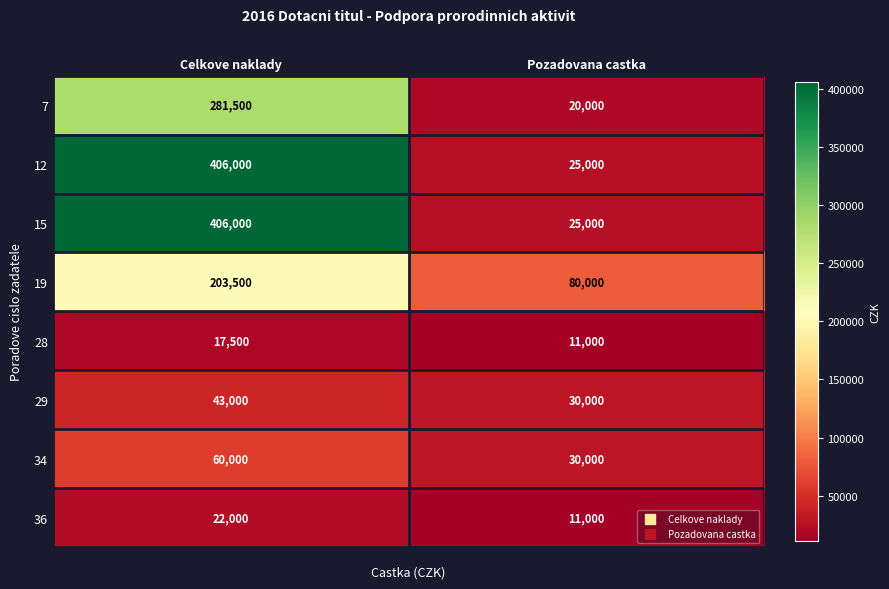

What is the difference between the 19 values at Pozadovana castka and Celkove naklady?

123500